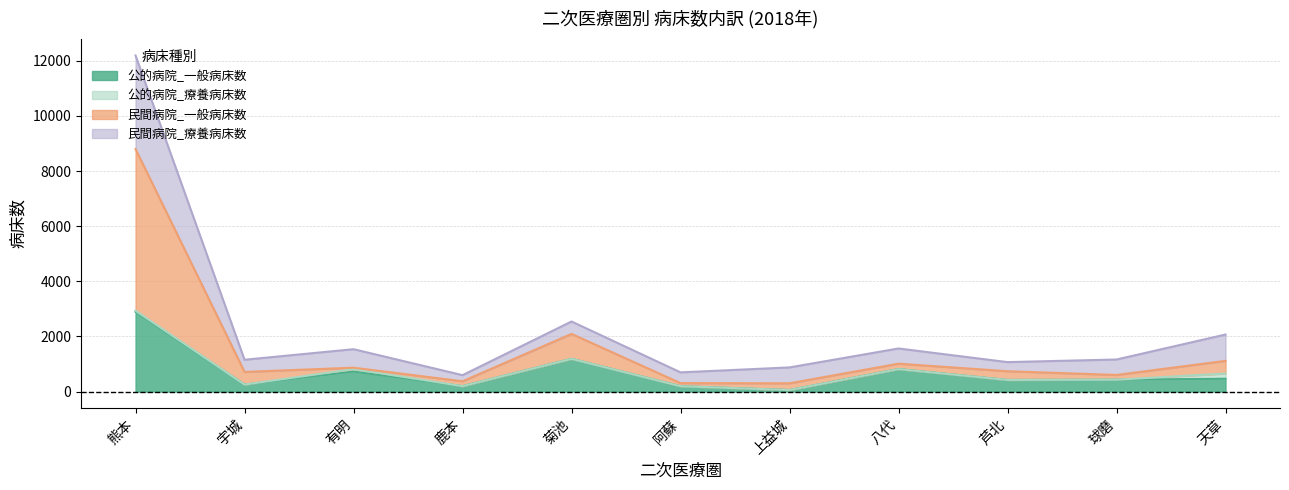

Is the value of 民間病院_一般病床数 at 芦北 greater than the value of 公的病院_一般病床数 at 鹿本?

Yes